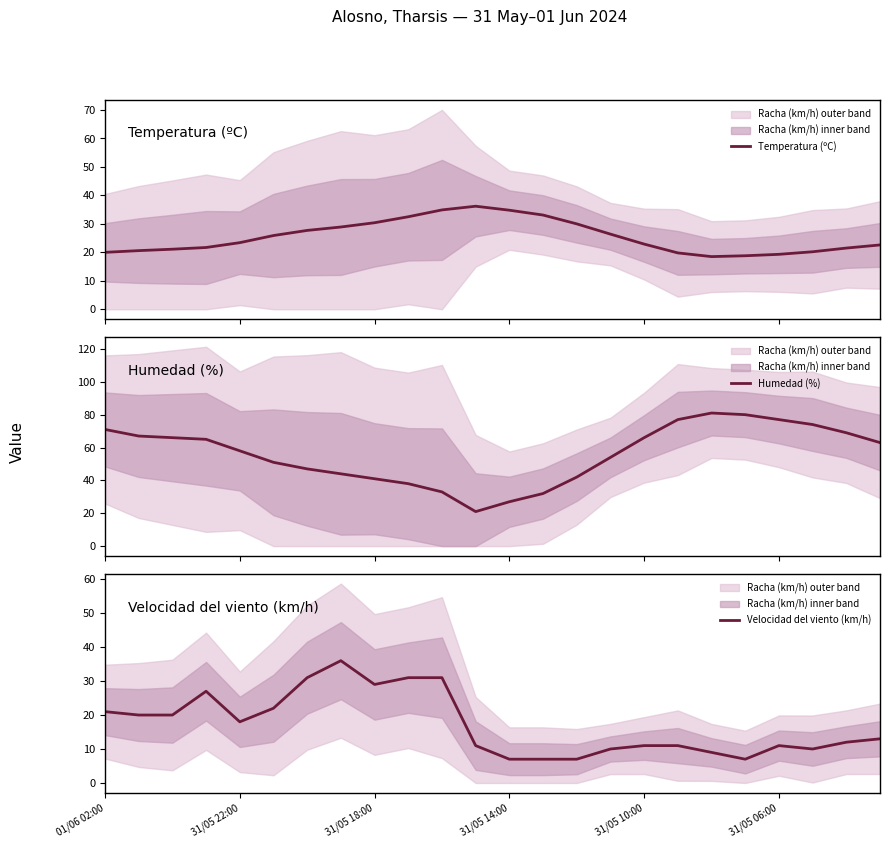

Is the value of Velocidad del viento (km/h) at 10 greater than the value of Humedad (%) at 14?

No